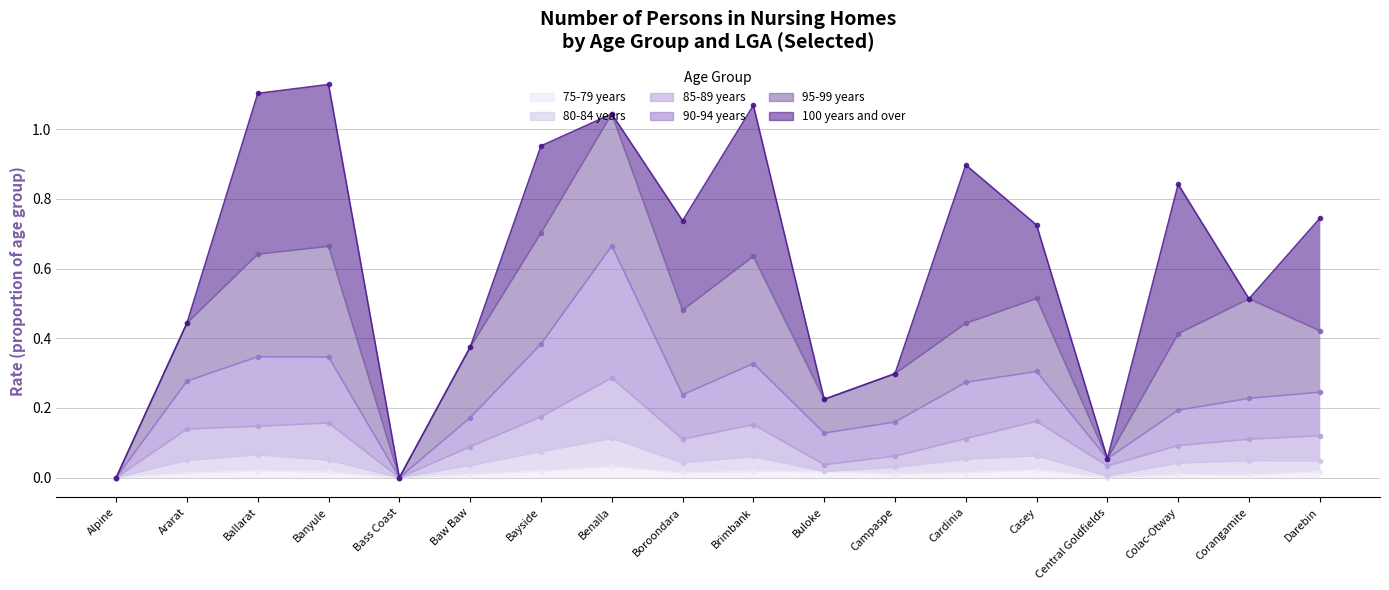

List the labels in order of 80-84 years value, largest first.

Benalla, Bayside, Ballarat, Casey, Brimbank, Cardinia, Banyule, Ararat, Corangamite, Darebin, Boroondara, Colac-Otway, Baw Baw, Campaspe, Buloke, Central Goldfields, Alpine, Bass Coast